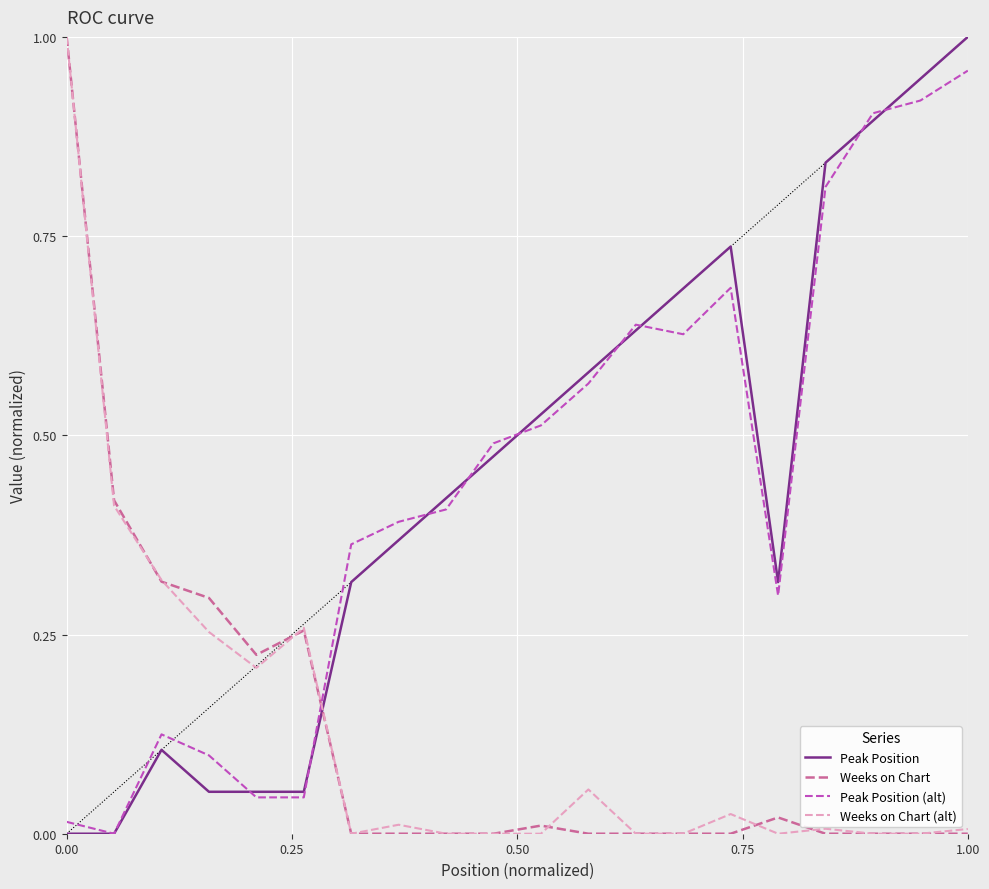

Which series ends up on top after the final intersection of Weeks on Chart and Peak Position?

Peak Position